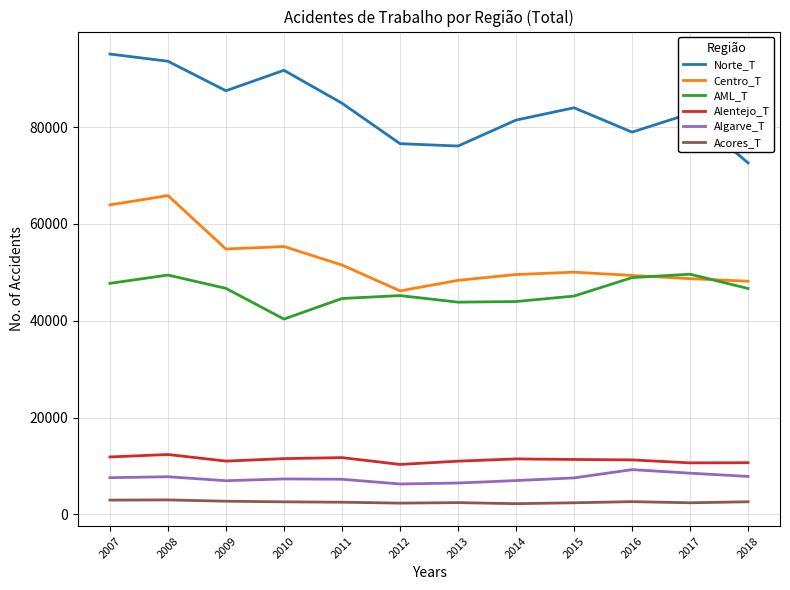

At which category does Norte_T reach its first local valley?

2009